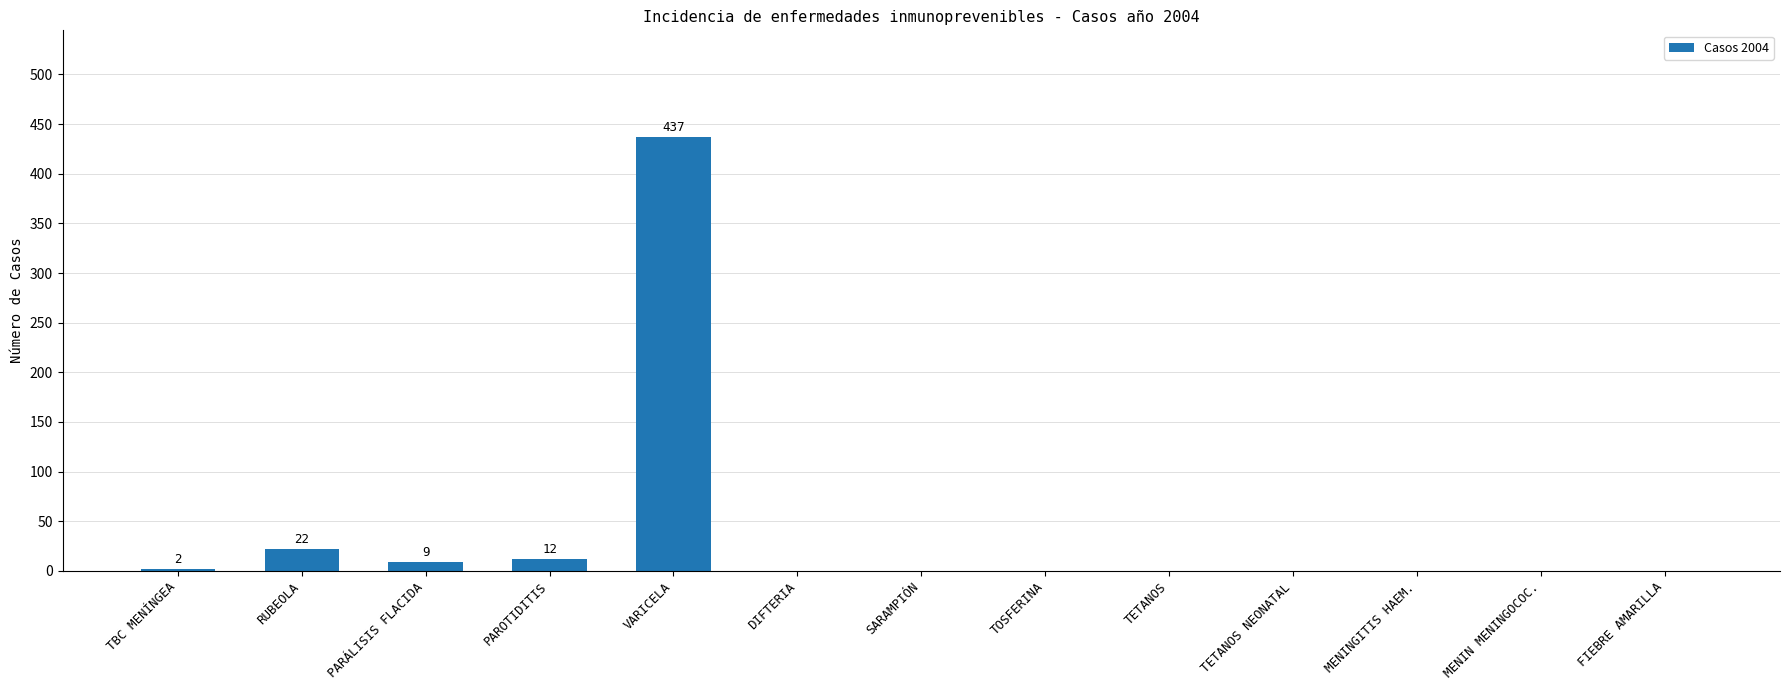

Which label corresponds to the largest value in the chart?

VARICELA